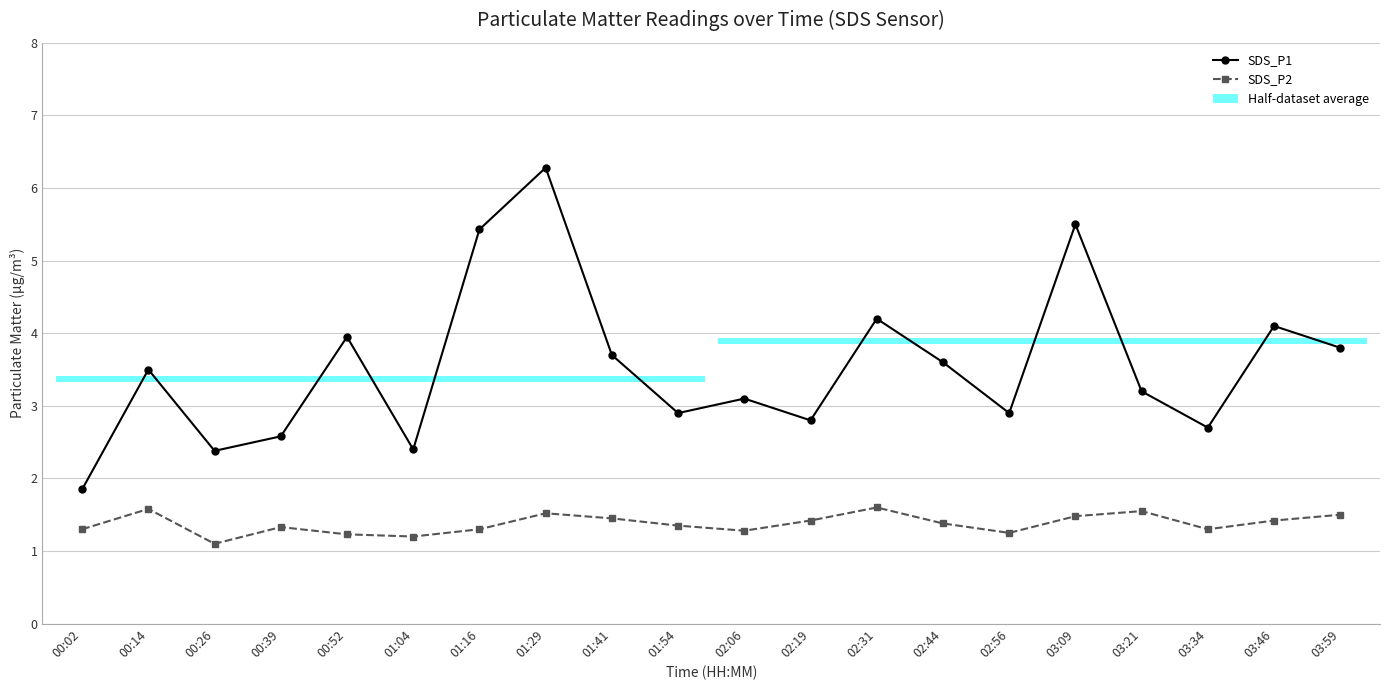

Count the number of data series in this chart.

2